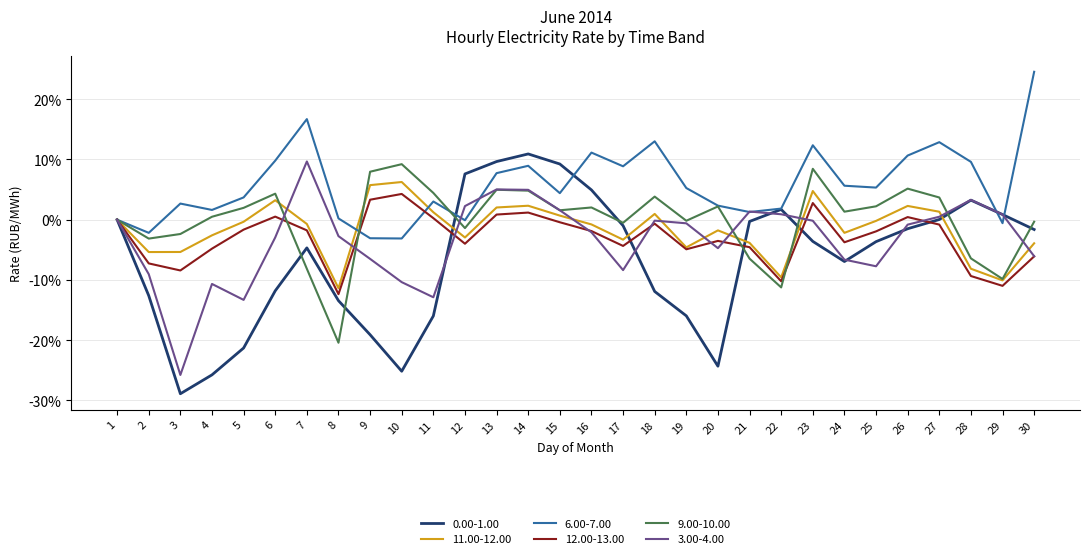

Does the chart display data point markers on the line(s)?

No